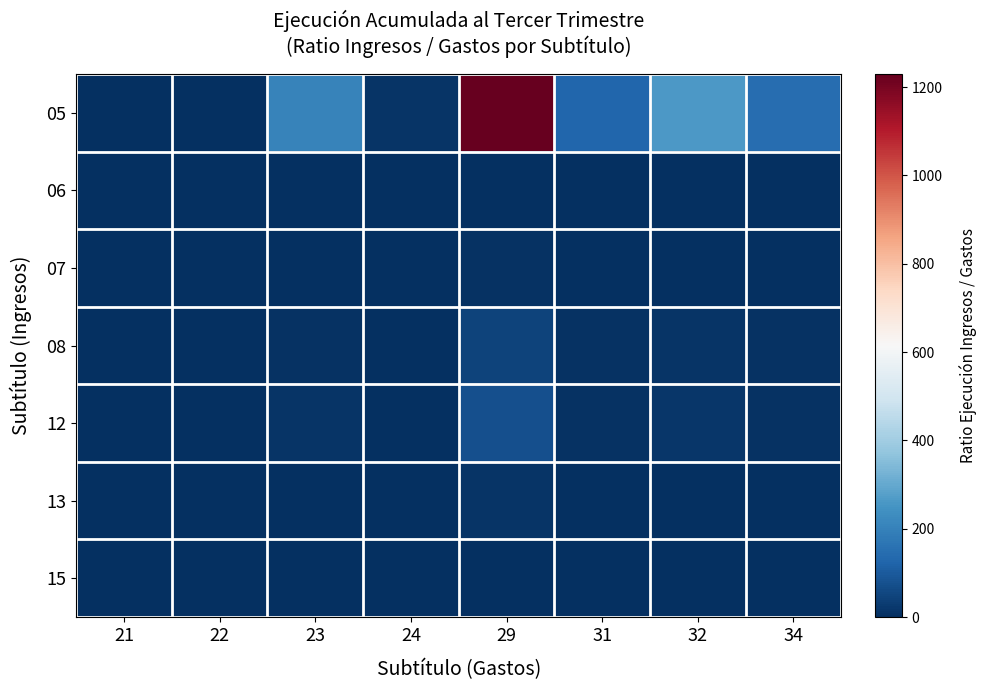

How many data points does each series have?

8